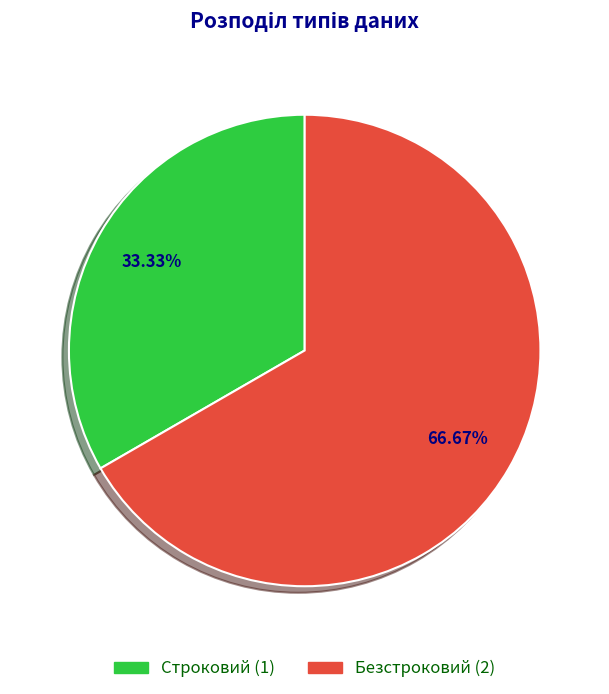

Count the number of slices in the pie.

2